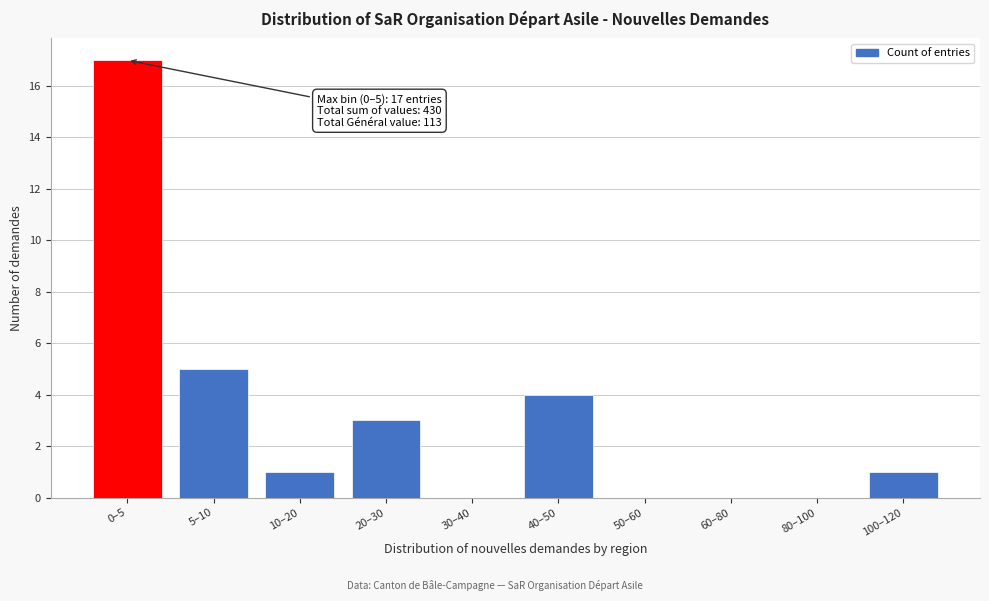

Reading left to right, what are all the values shown in this chart?

0–5=17	5–10=5	10–20=1	20–30=3	30–40=0	40–50=4	50–60=0	60–80=0	80–100=0	100–120=1